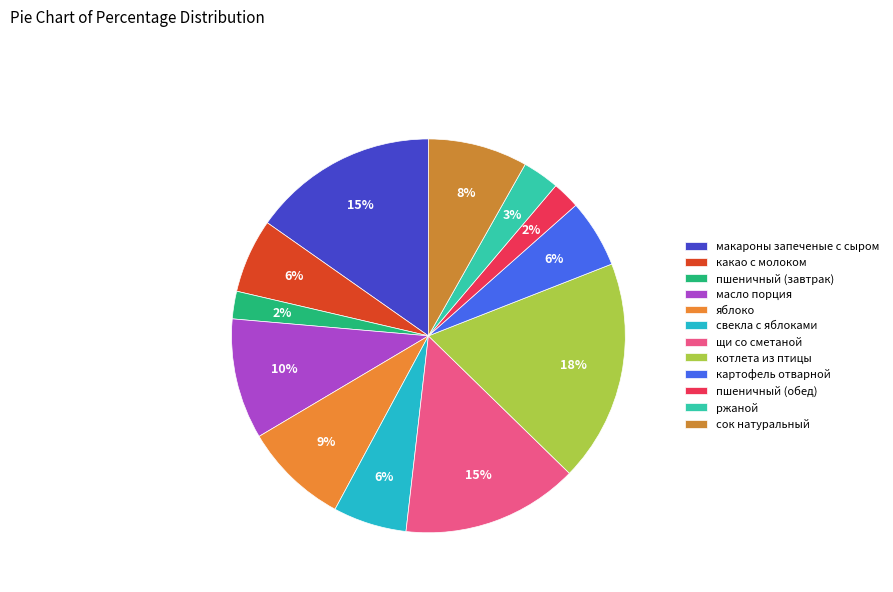

What is the change in value from макароны запеченые с сыром to ржаной?

-19.5